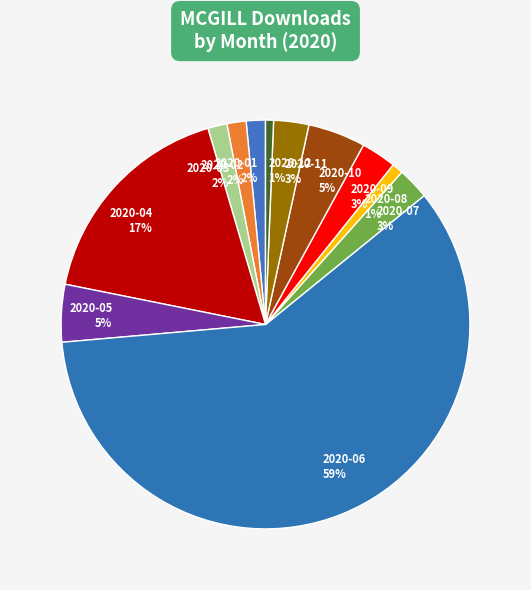

To the nearest percent, what is the average slice percentage?

8%